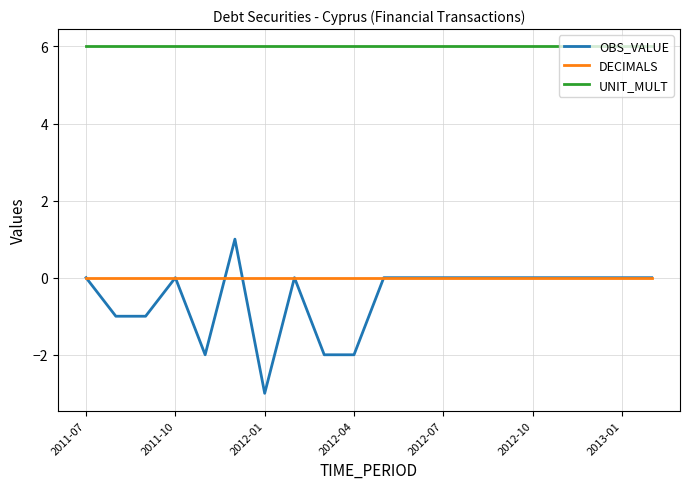

What is the maximum value shown in the chart?

6